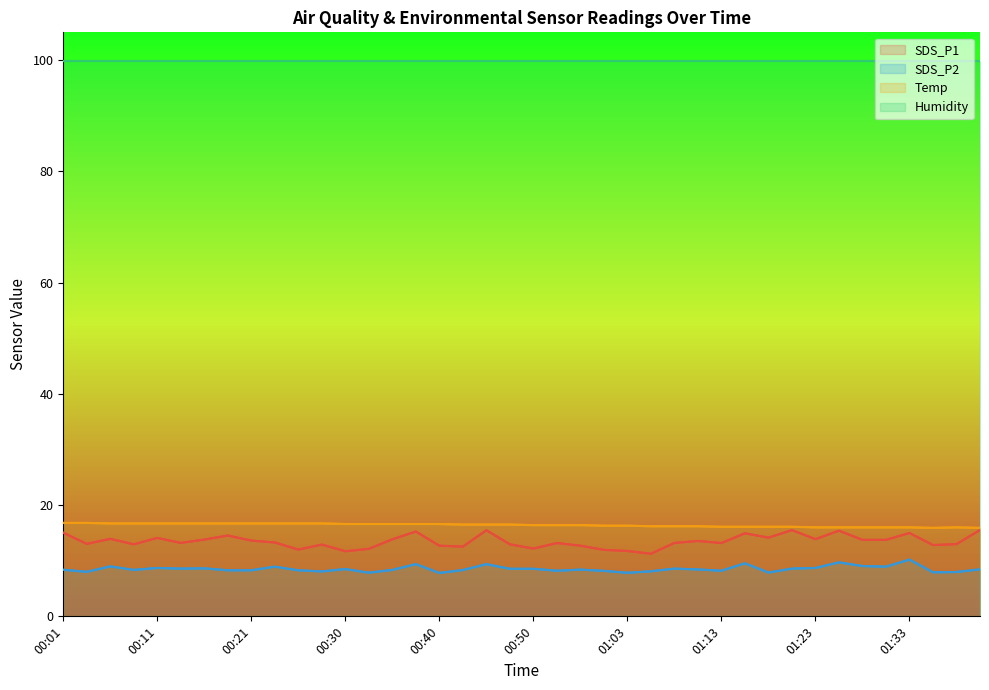

What are all the series names shown in the legend?

SDS_P1, SDS_P2, Temp, Humidity